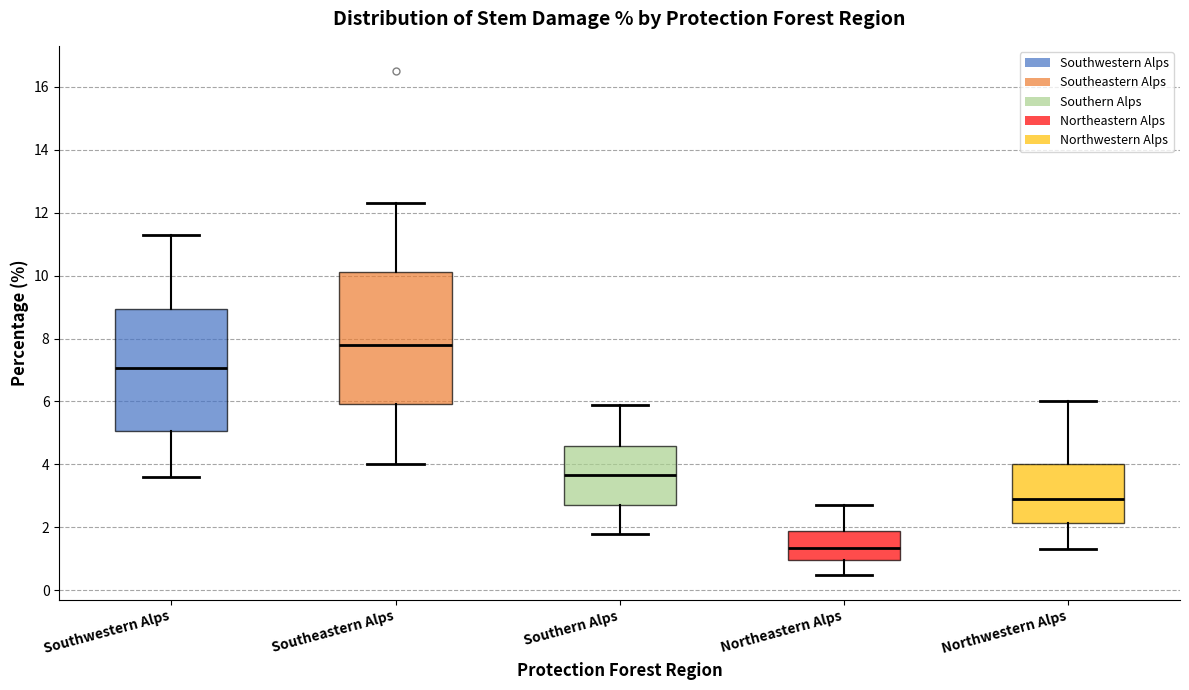

Where is the upper edge of the box for Northwestern Alps on the y-axis? The values are not printed on the chart, so give them approximately, as read against the axis.

4.0